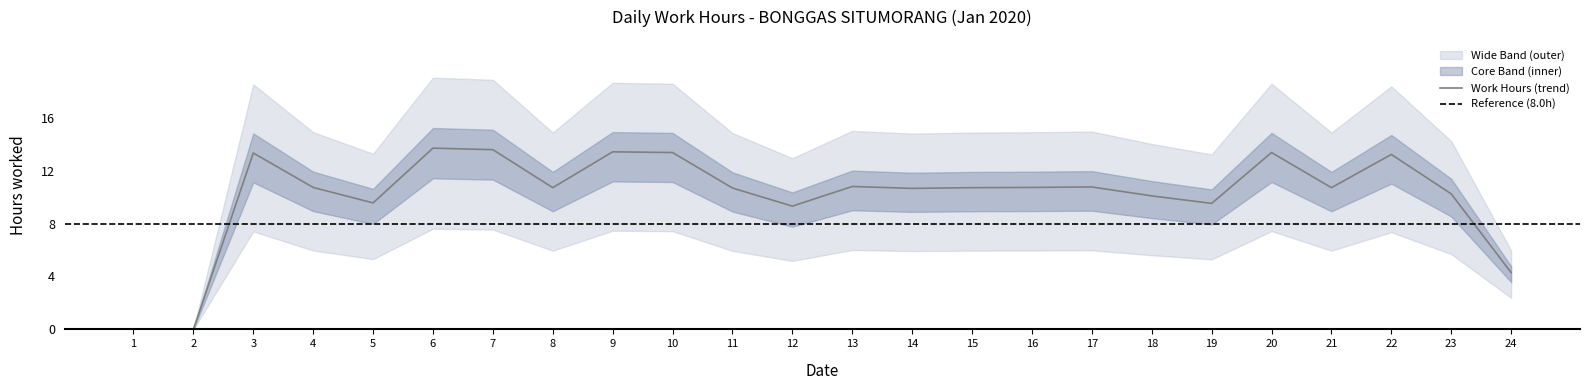

At which category does the chart reach its peak across all series?

6